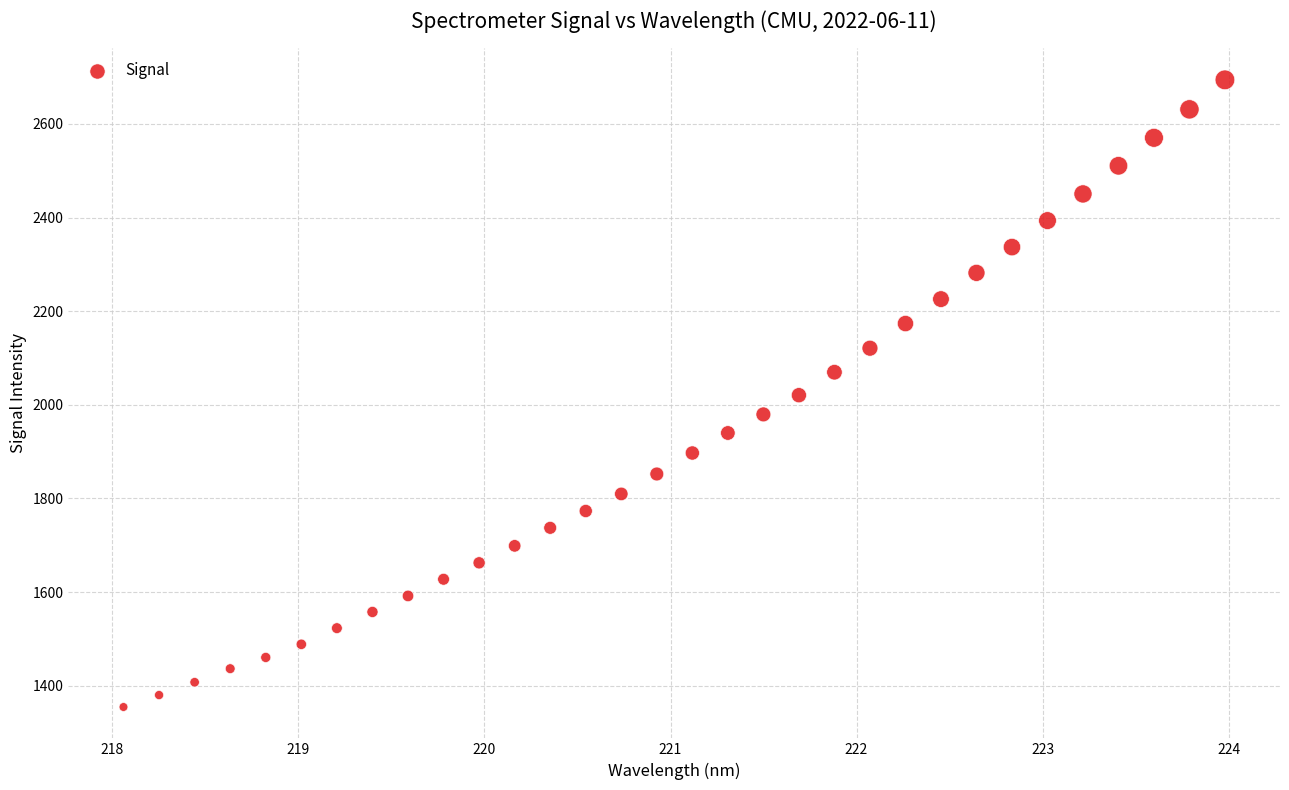

What is the range of X values (max minus min)?

5.9